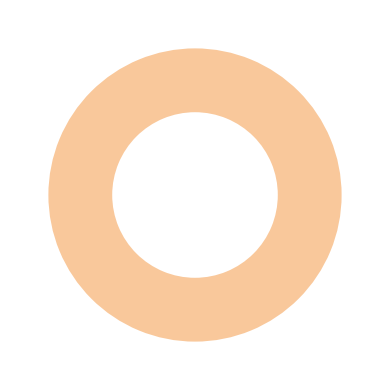

How many slices are in this pie chart?

2